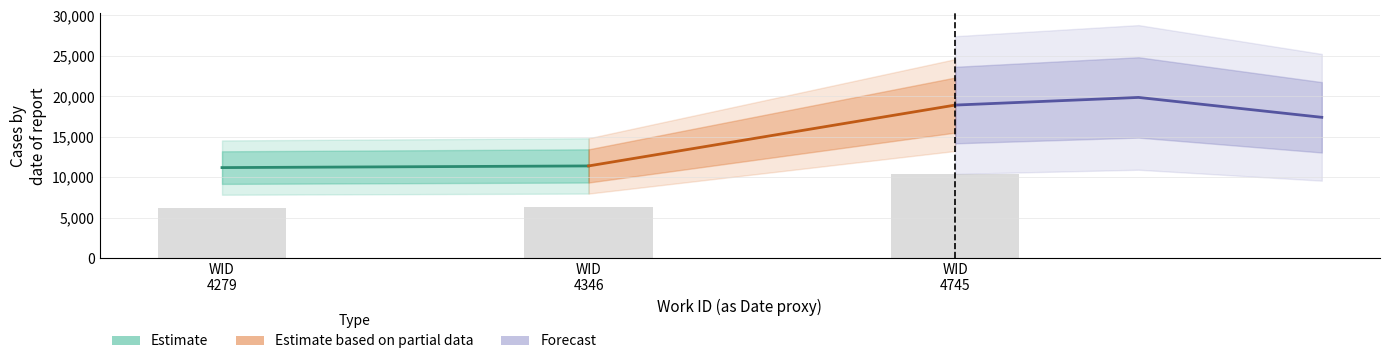

How many values exceed 6267?

2